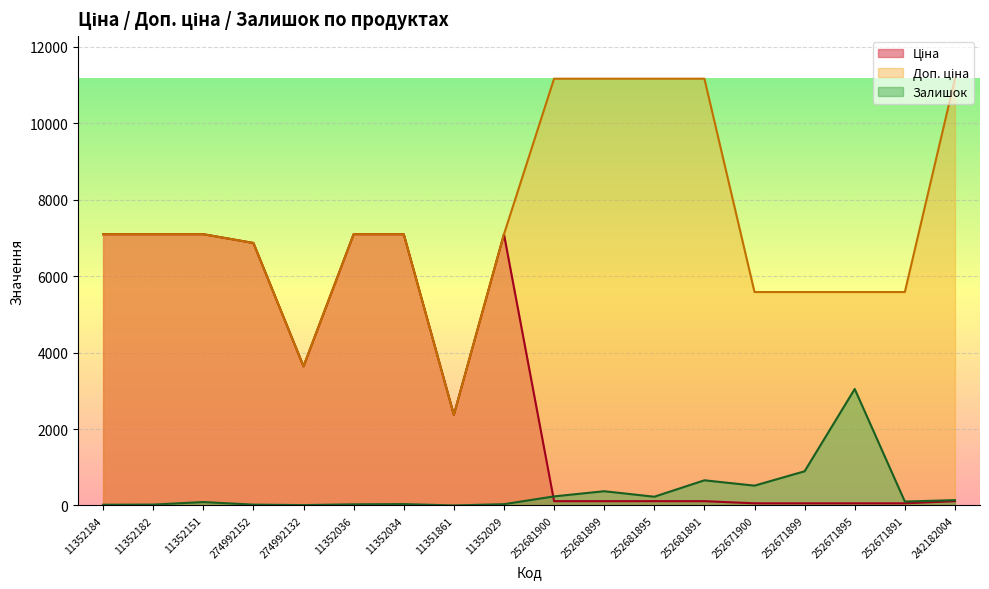

Rank the series by their average value, from highest to lowest.

Доп. ціна, Ціна, Залишок